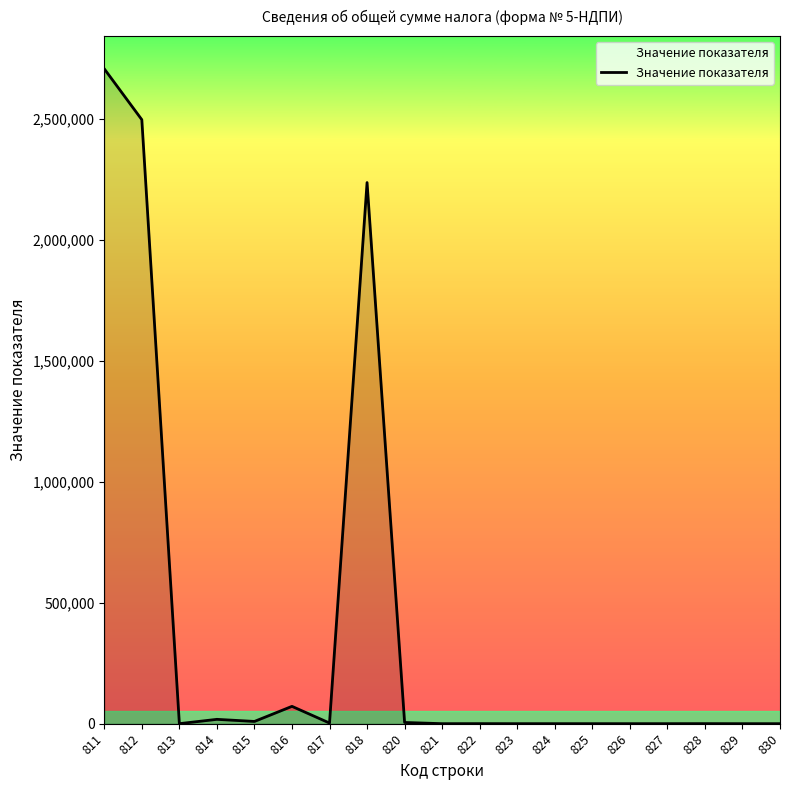

What is the minimum value shown in the chart?

1